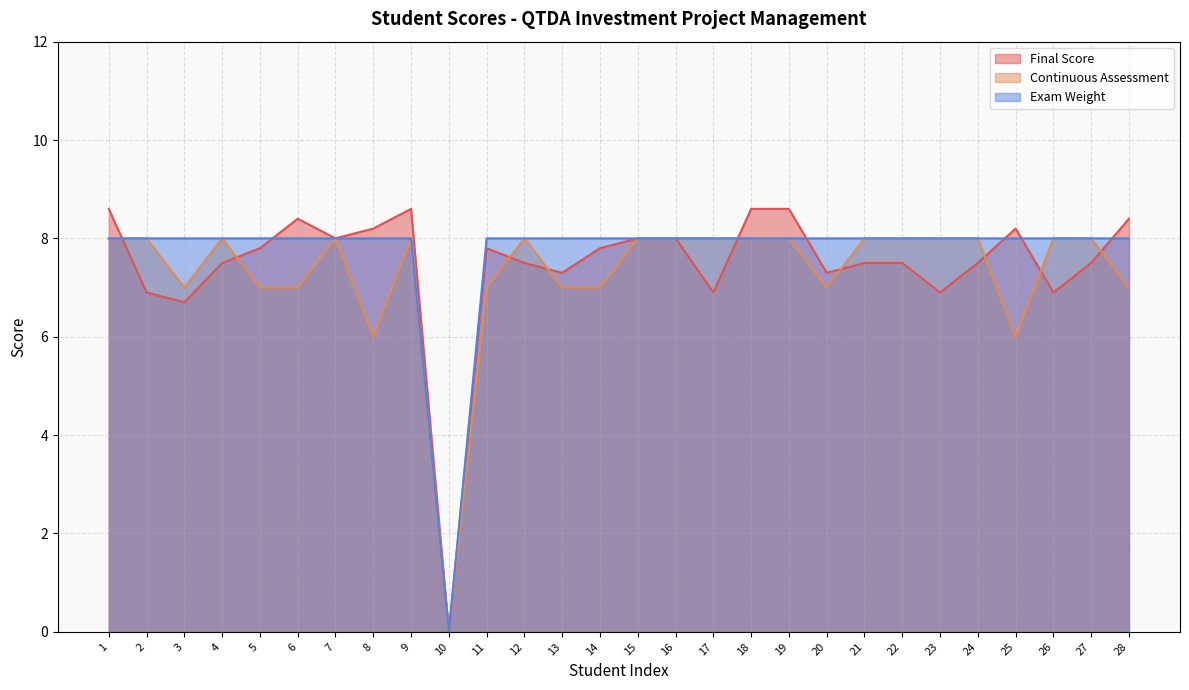

At 22, list the series in order from smallest to largest.

Final Score, Continuous Assessment, Exam Weight